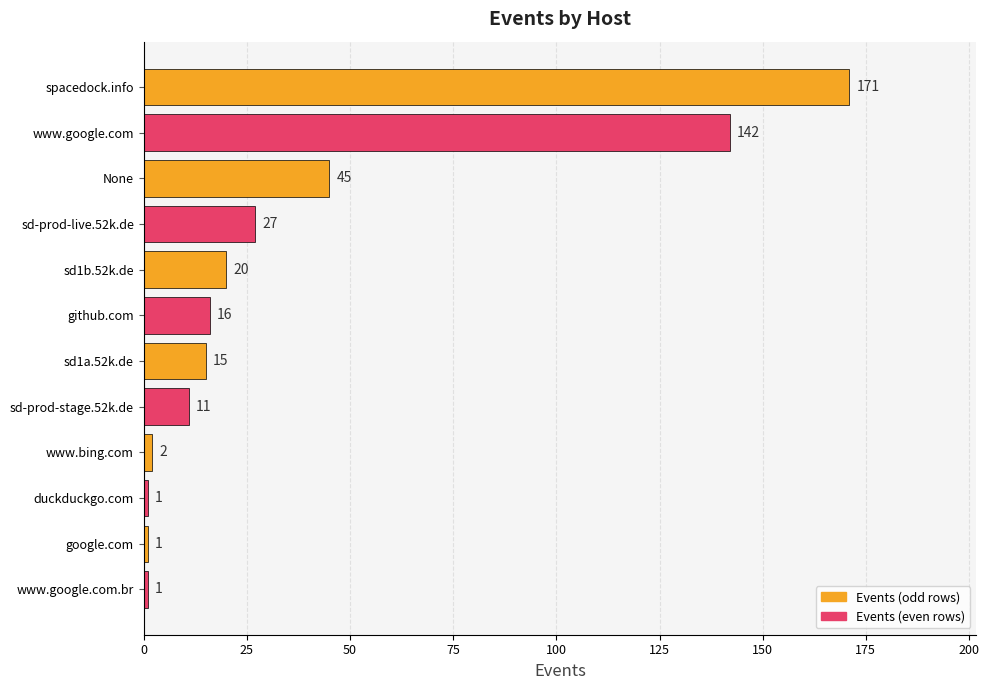

Reading top to bottom, transcribe all the data shown in this chart.

171	142	45	27	20	16	15	11	2	1	1	1